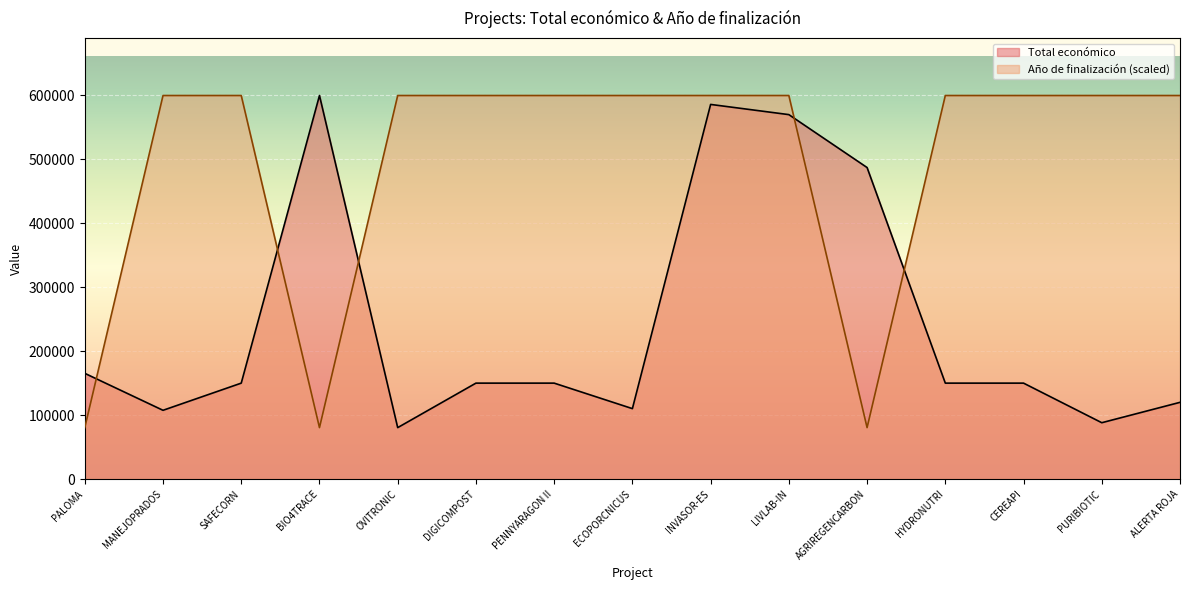

At which category does Total económico reach its first local valley?

MANEJOPRADOS